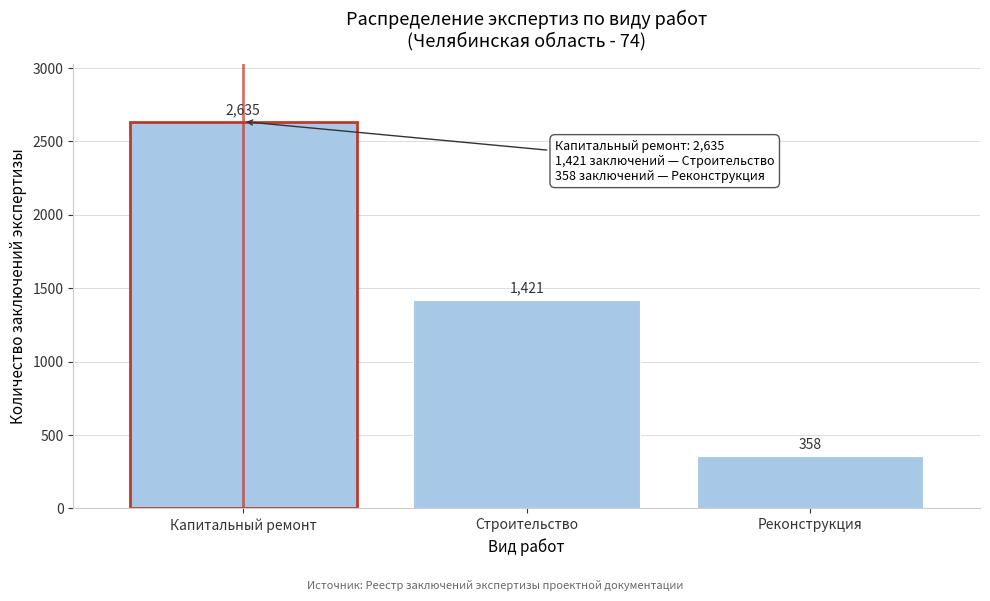

Reading left to right, what are all the values shown in this chart?

2635	1421	358